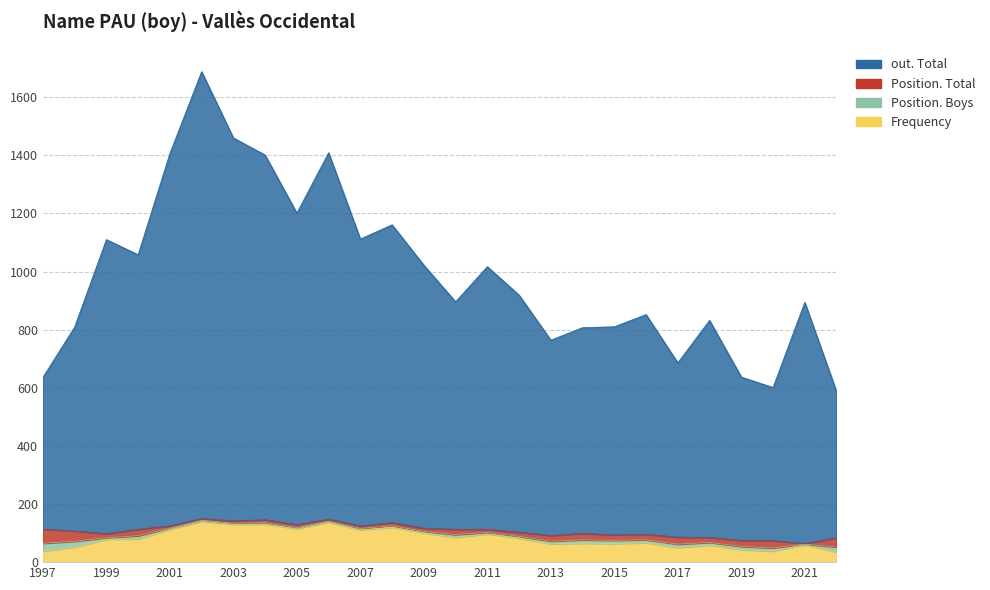

At how many categories does at least one series exceed 536?

26